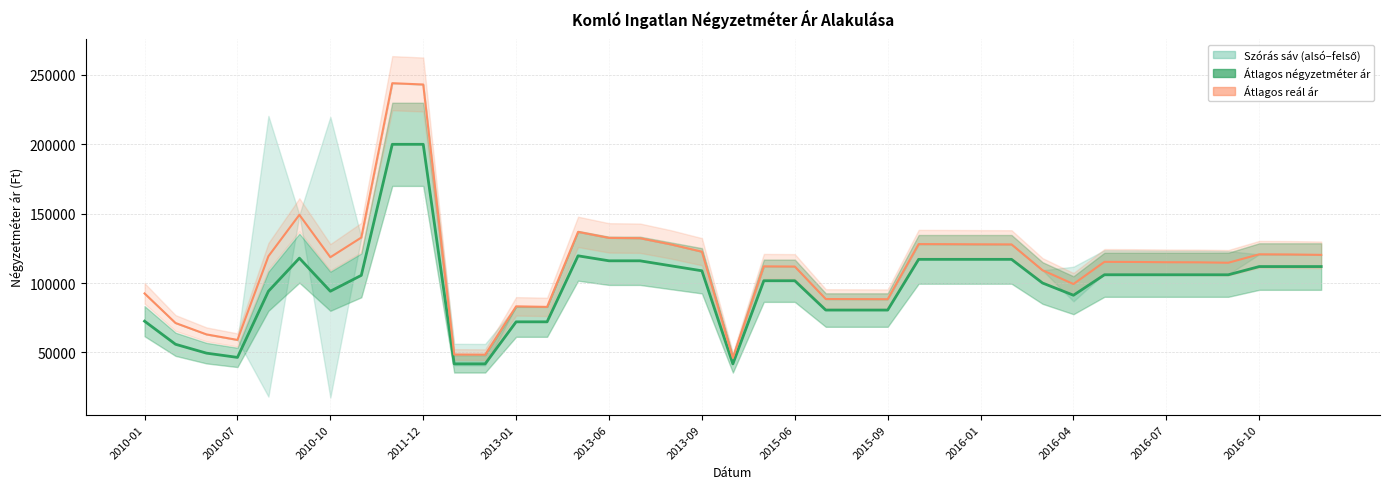

Which series has the widest spread of values?

Átlagos reál ár